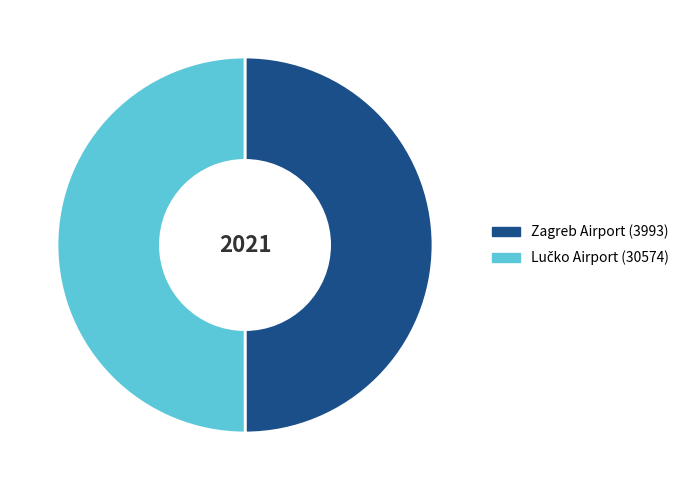

The Zagreb Airport (3993) slice represents 45% of the pie. True or false?

False